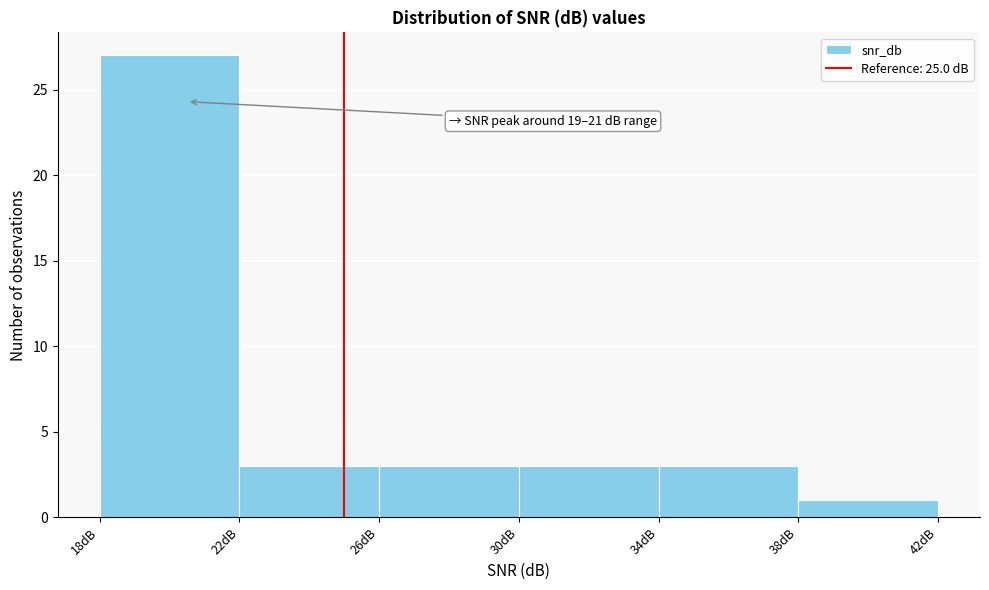

Over which range of the x-axis is the bar tallest?

18 to 22